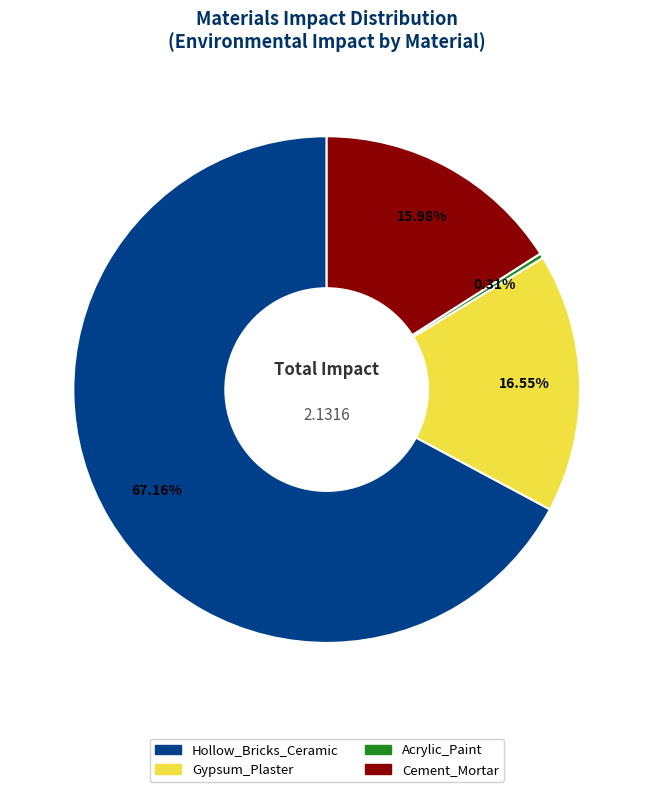

How many slices are in this pie chart?

4